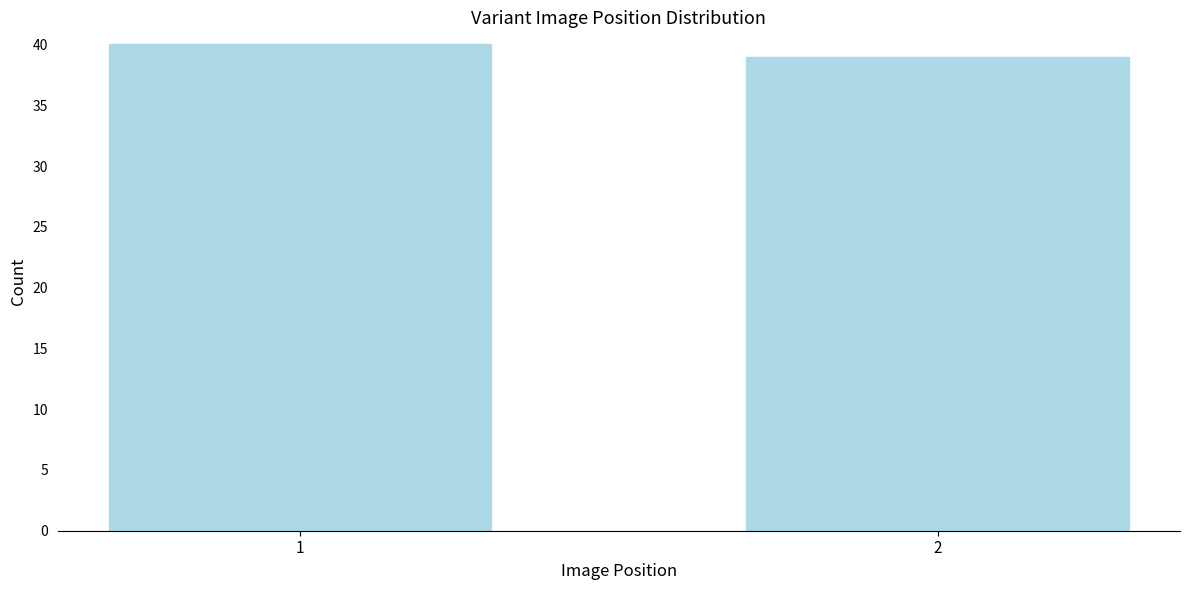

Reading right to left, what are all the values shown in this chart?

39	40